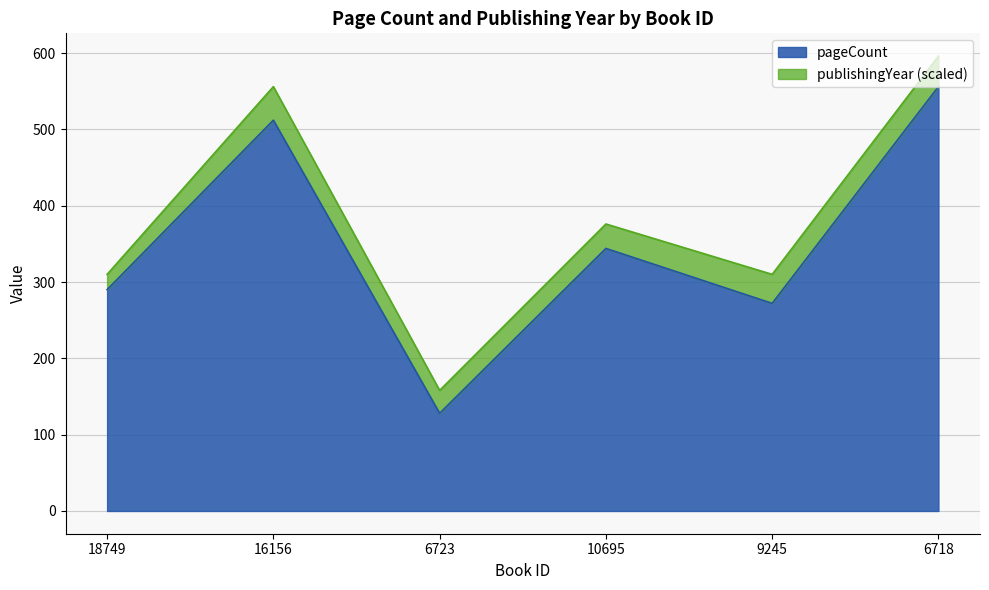

What is the label of the 6th point from the left?

6718